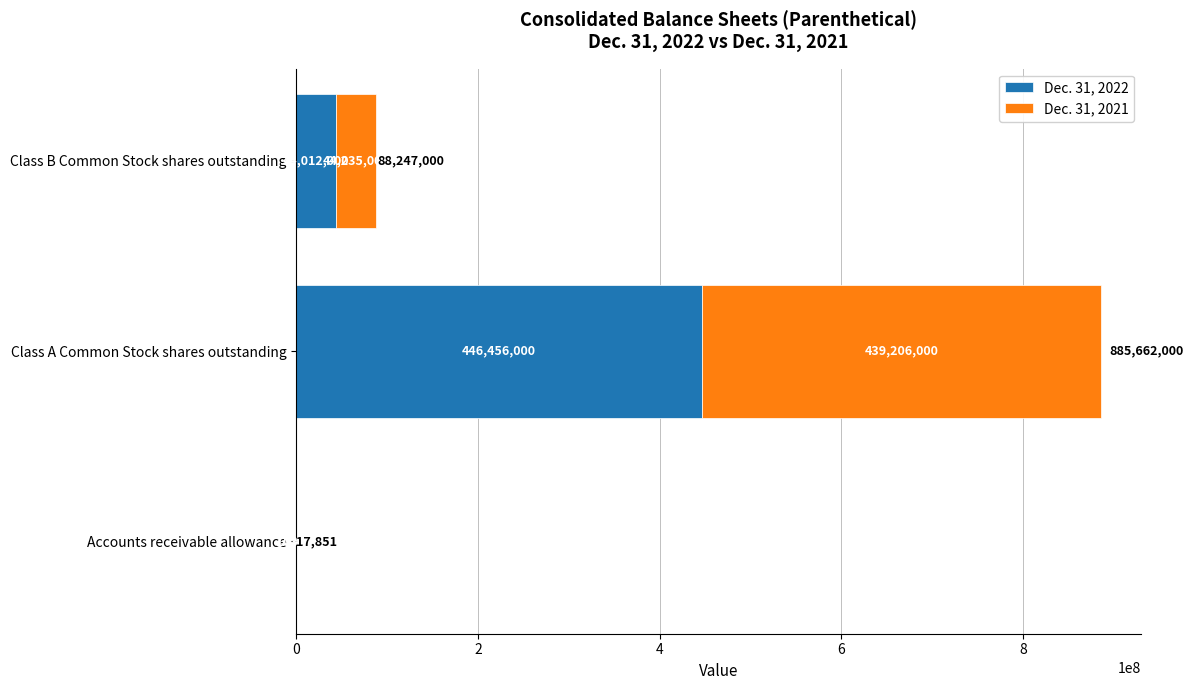

Where is Dec. 31, 2022 nearest to the value 223233238?

Class B Common Stock shares outstanding